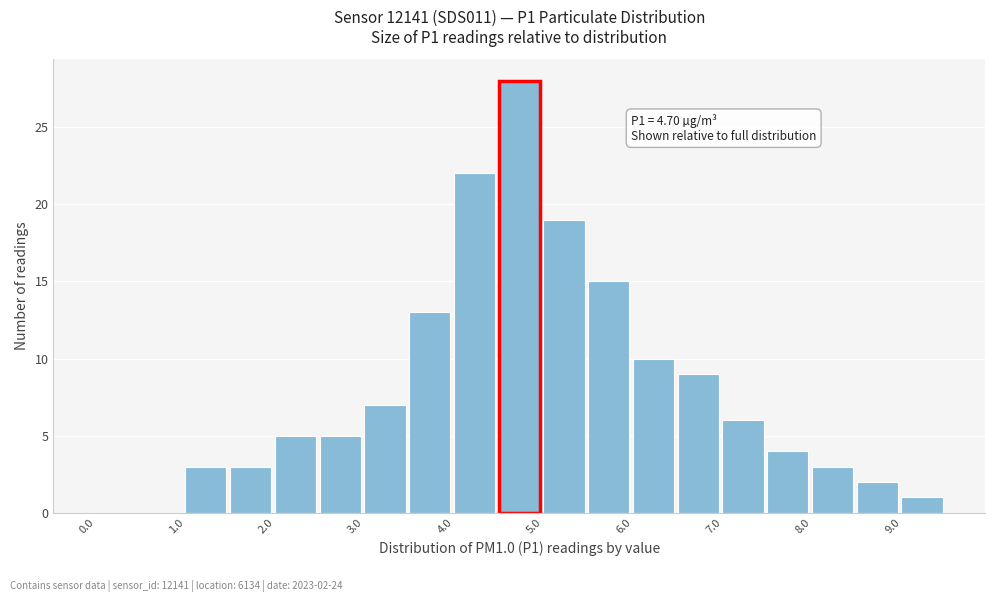

Which range on the x-axis has the tallest bar?

4.5 to 5.0